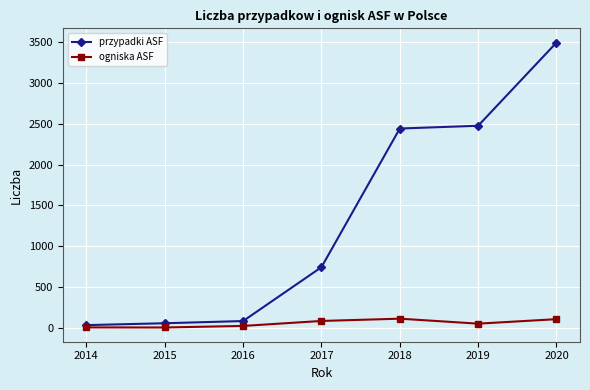

Which series changed the most between 2019 and 2020?

przypadki ASF